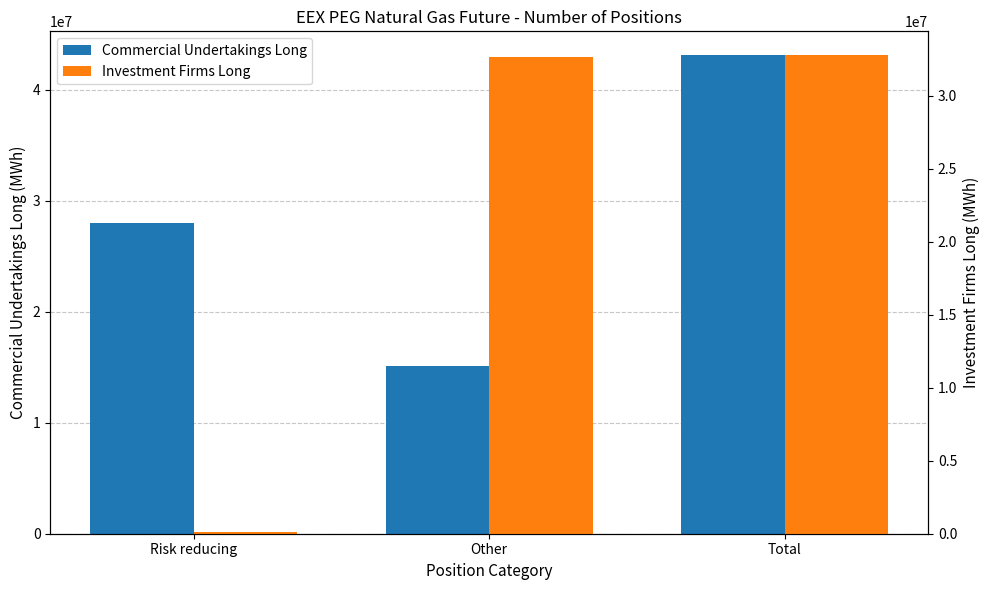

How many Commercial Undertakings Long values are between 15094955 and 43106528?

3